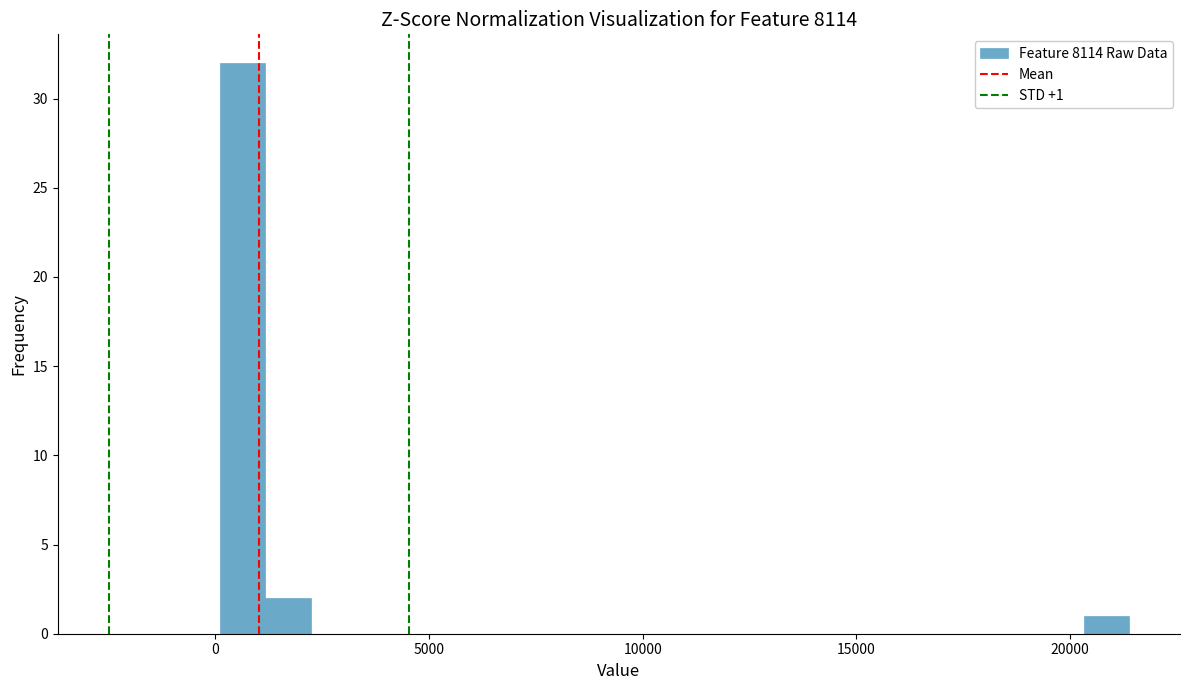

Around what value on the x-axis is the tallest bar? Give the approximate position of its centre, as read against the axis.

500